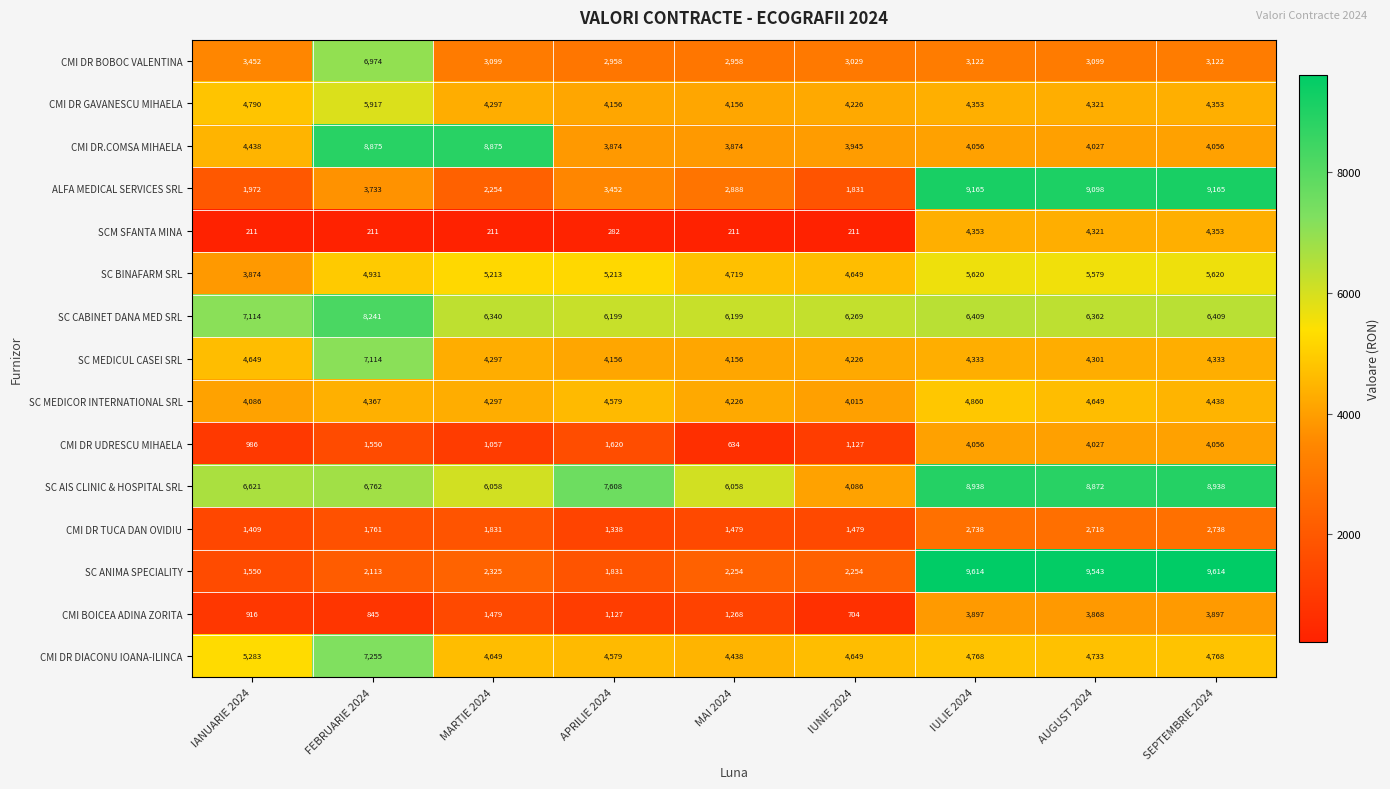

What is the minimum value shown in the chart?

211